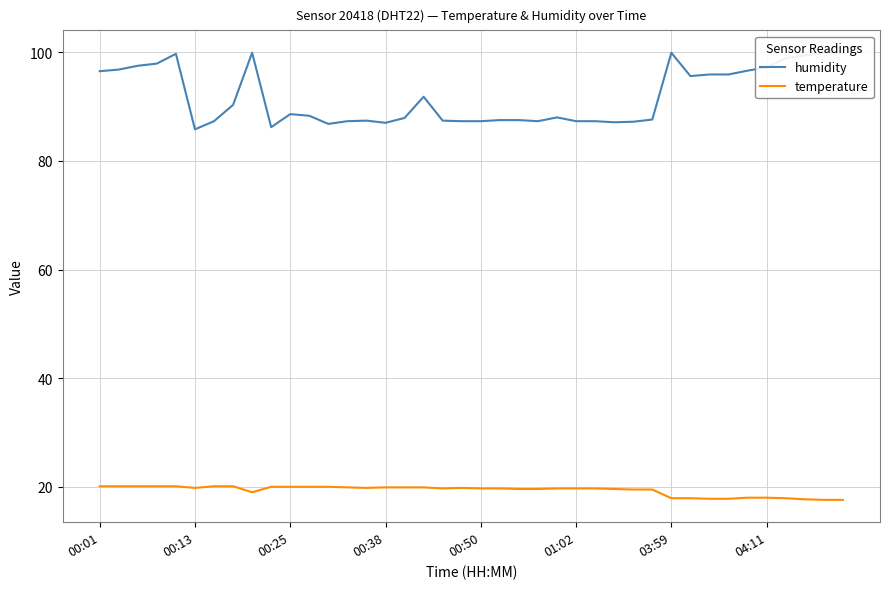

What is the difference between the maximum and second lowest values in the humidity series?

13.7